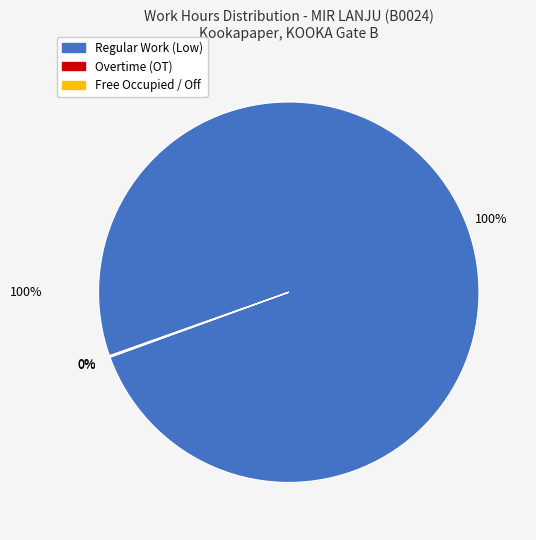

To the nearest percent, what is the difference between the largest and smallest slice percentages?

100%